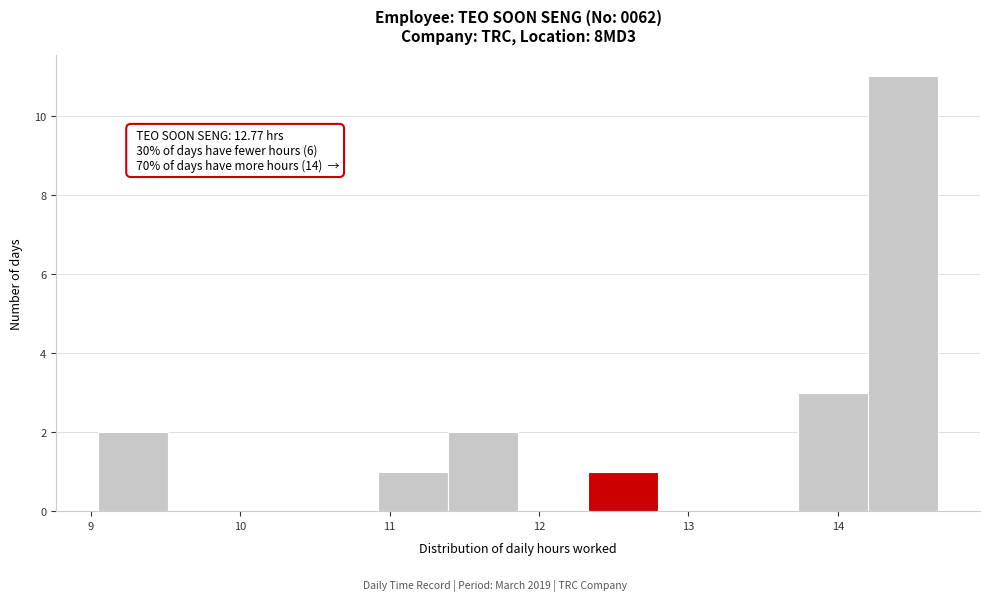

Over which range of the x-axis is the bar tallest?

14.2 to 14.7